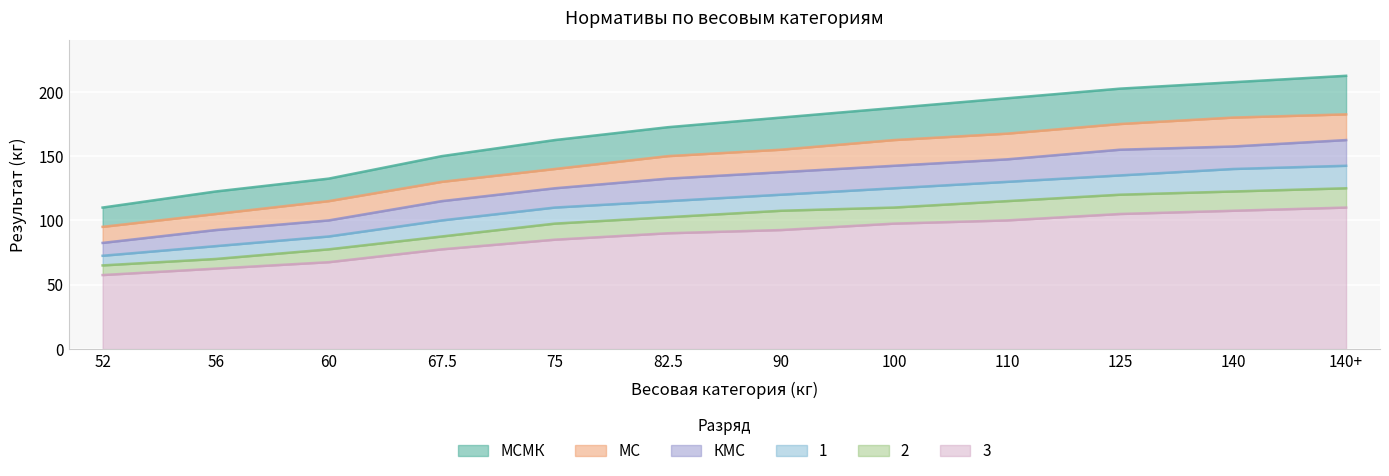

What is the label of the 7th point from the right?

82.5